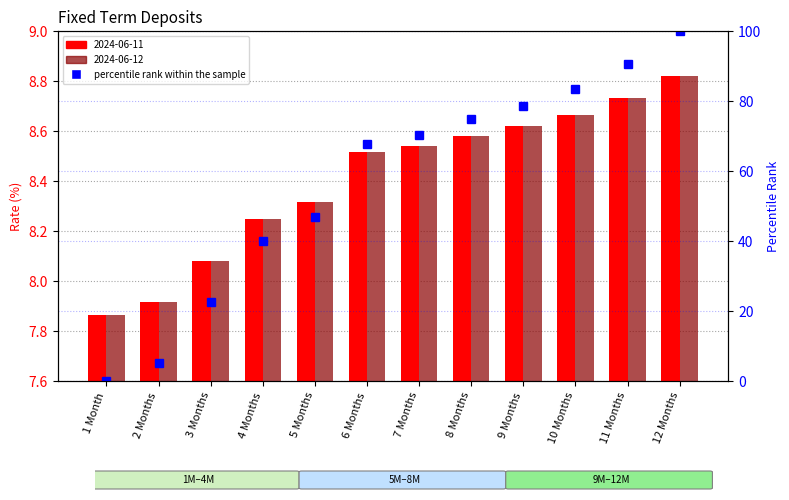

The value at 10 Months is 83.6. True or false?

True